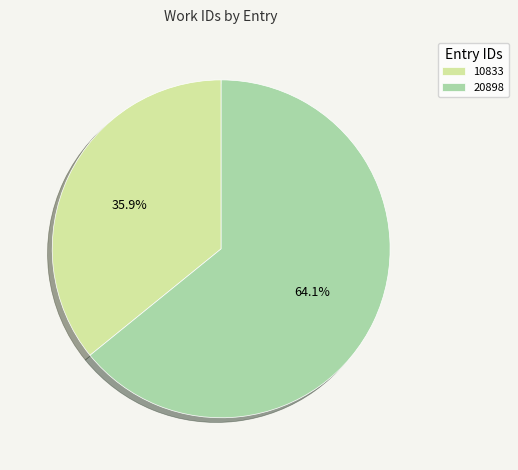

What percentage is the 10833 slice, to the nearest percent?

36%